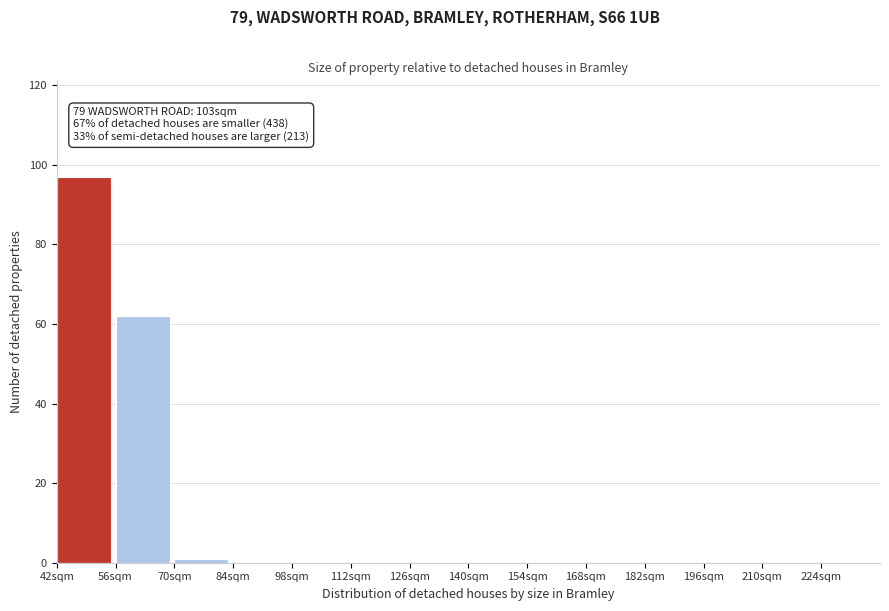

Over which range of the x-axis is the bar tallest?

42 to 56